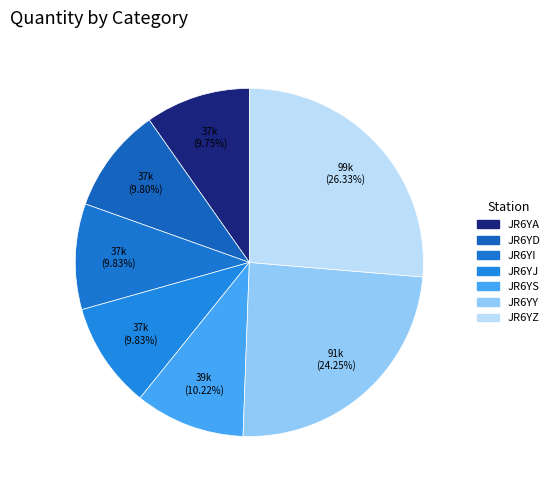

What percentage do JR6YI and JR6YY together represent?

34.1%